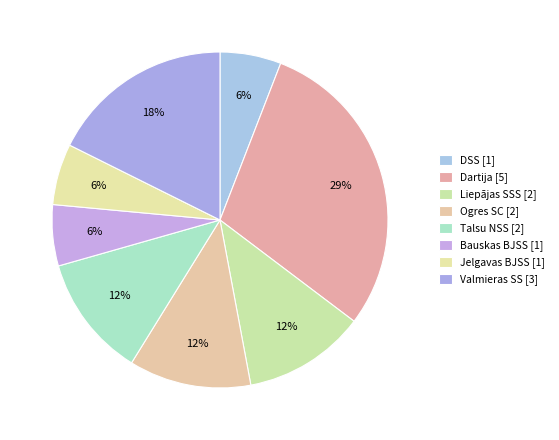

Do Valmieras SS and Jelgavas BJSS together represent more than half of the pie?

No